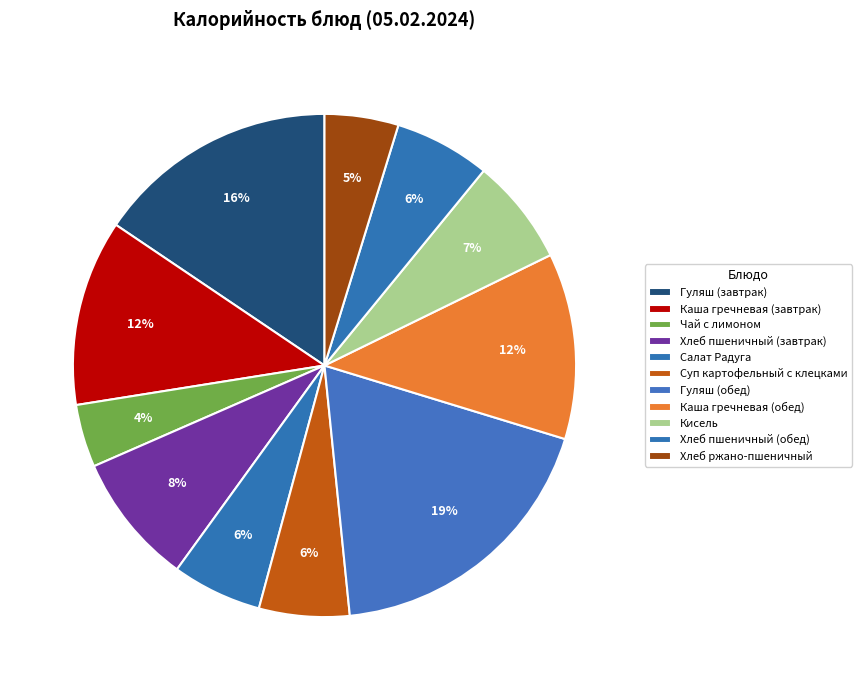

Count the number of slices in the pie.

11